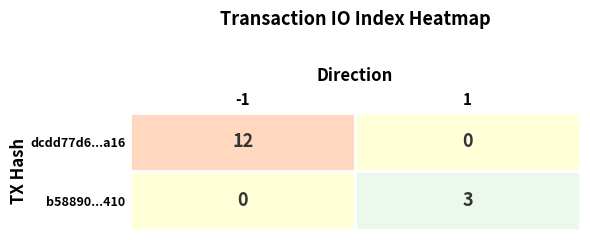

How many values in b58890...410 are above zero?

1